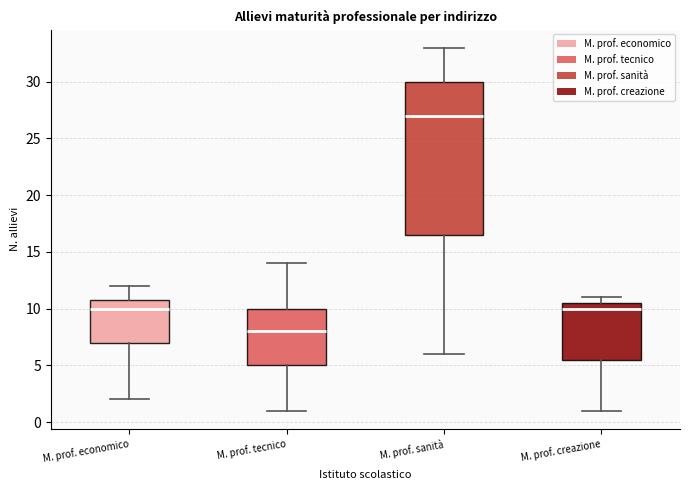

Which box is the tallest, from its lower edge to its upper edge?

M. prof. sanità